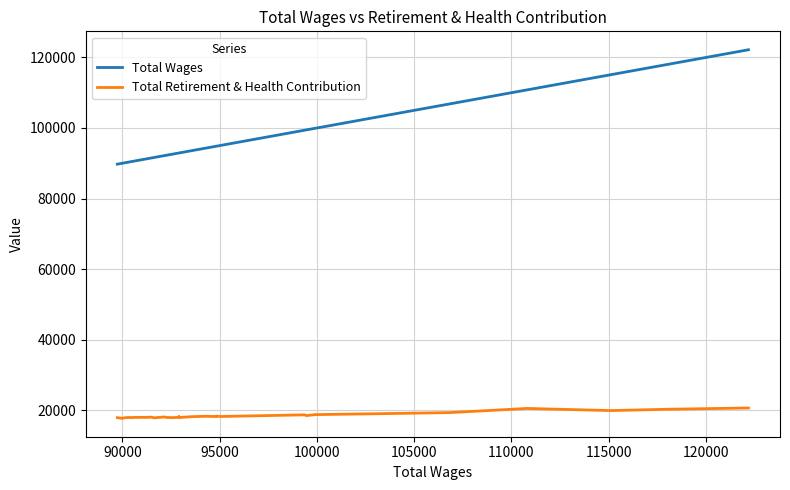

How many lines are shown in the chart?

2